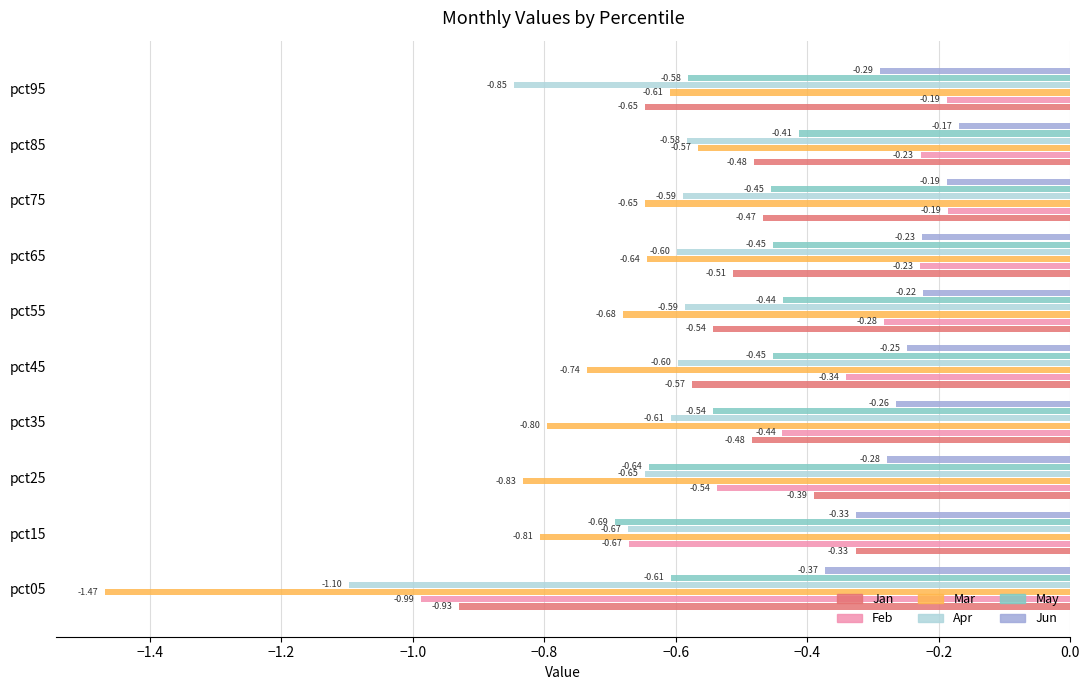

Which series changed the most between pct35 and pct45?

Feb